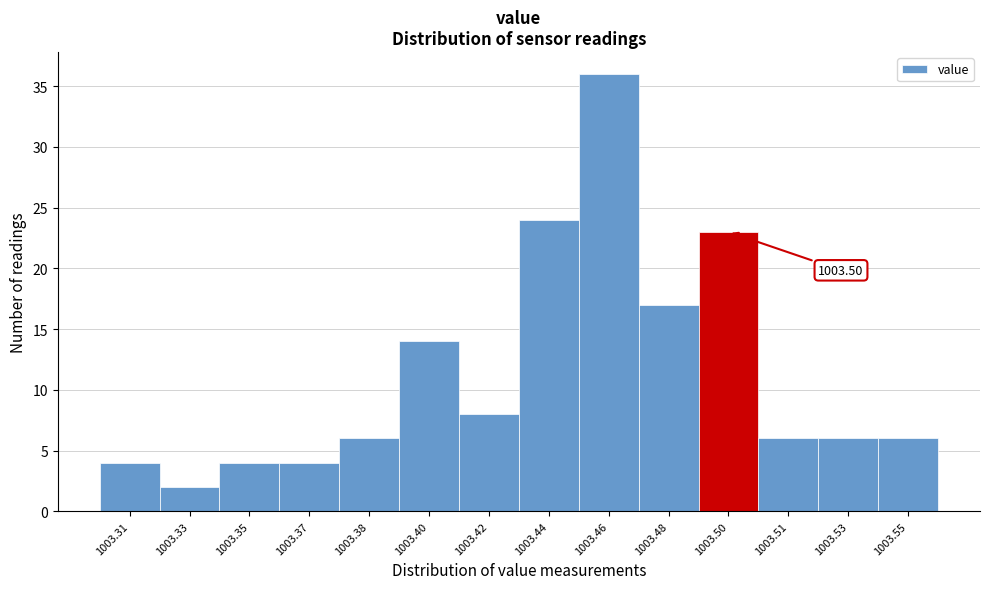

Which has a higher value, 1003.44 or 1003.31?

1003.44